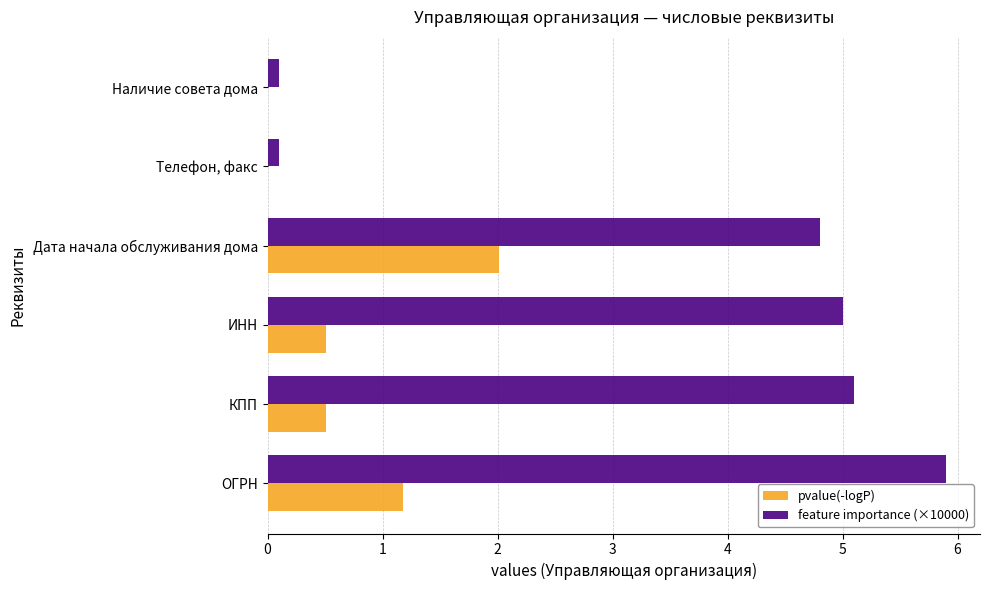

What is the highest value of the pvalue(-logP) series?

2.0